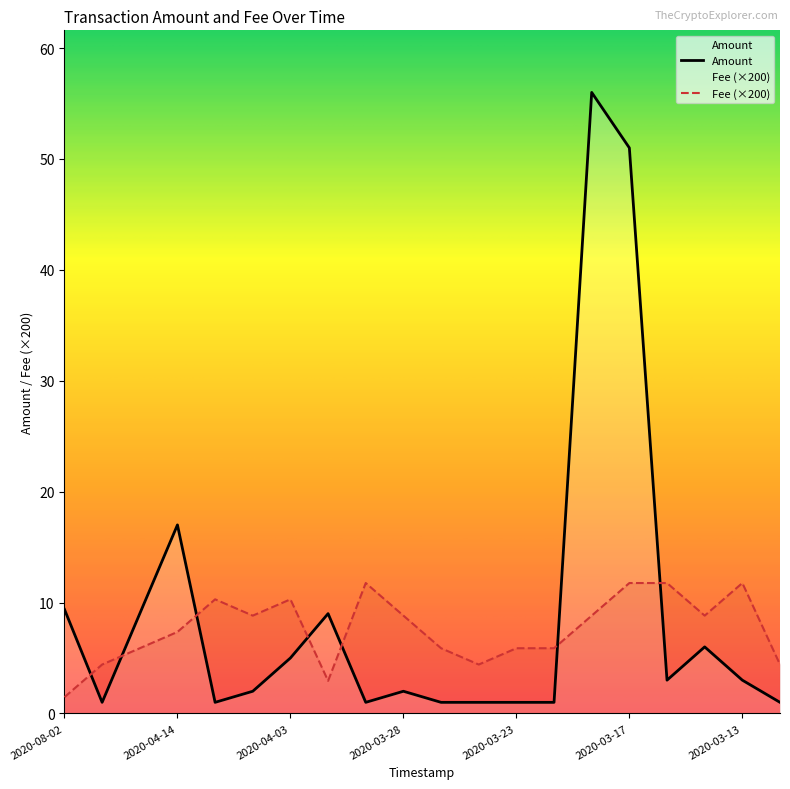

Which category has the lowest value in the Fee series?

2020-08-02